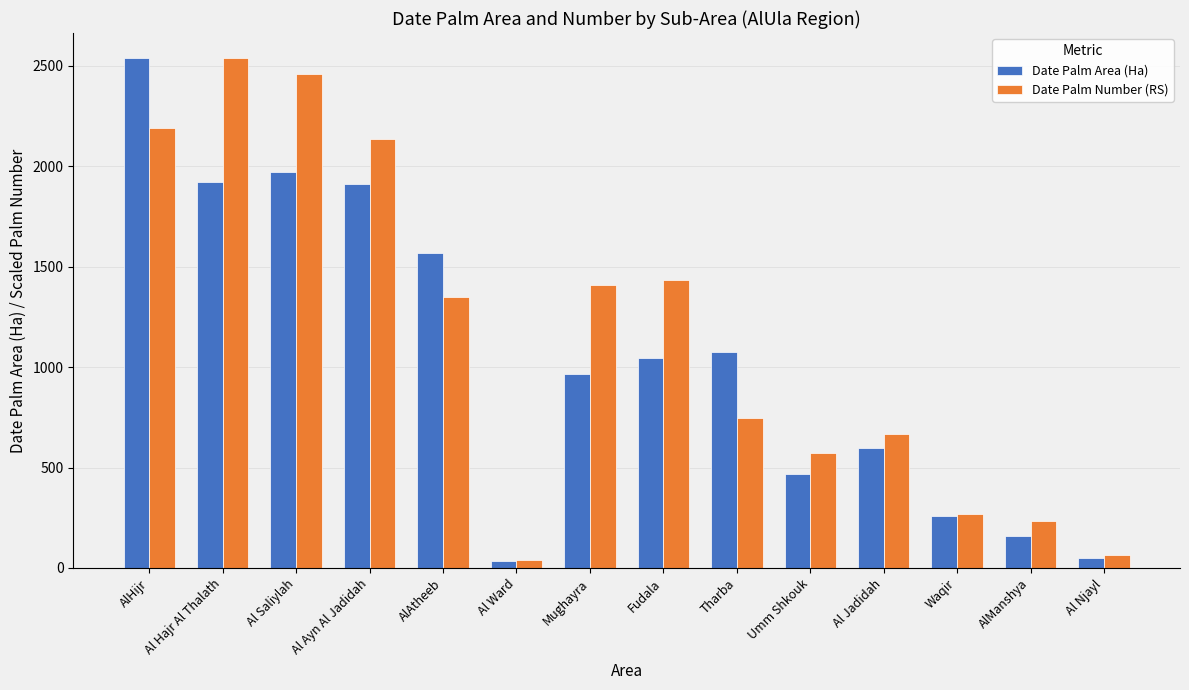

What value does the Date Palm Number (RS) series have at Al Hajr Al Thalath?

2535.6